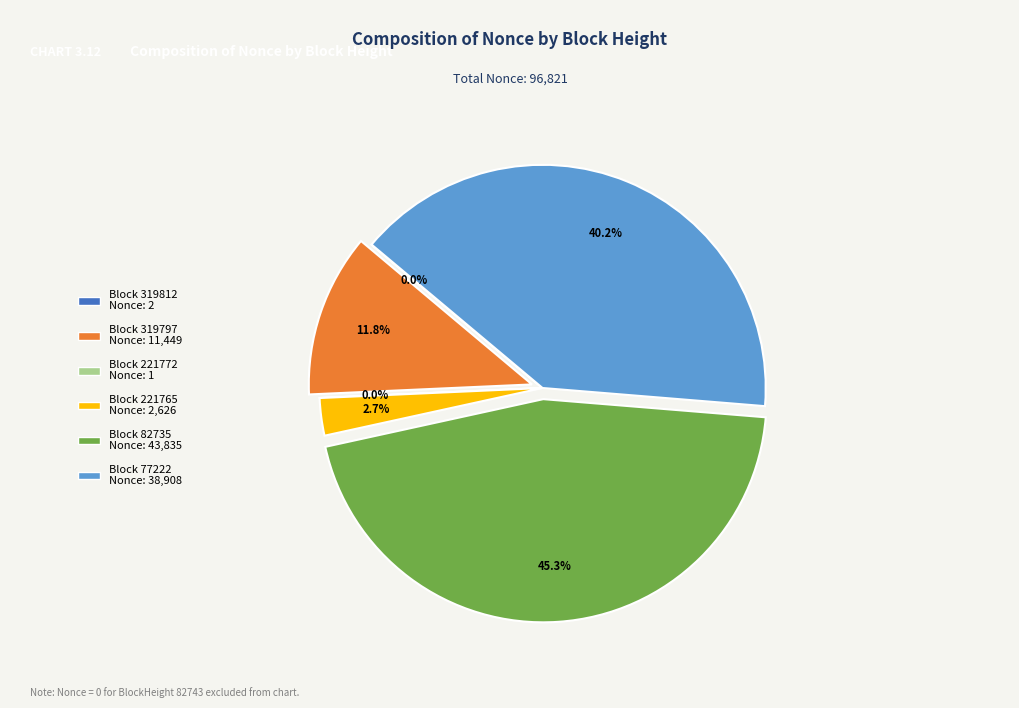

To the nearest percent, what is the difference between the largest and smallest slice percentages?

45%